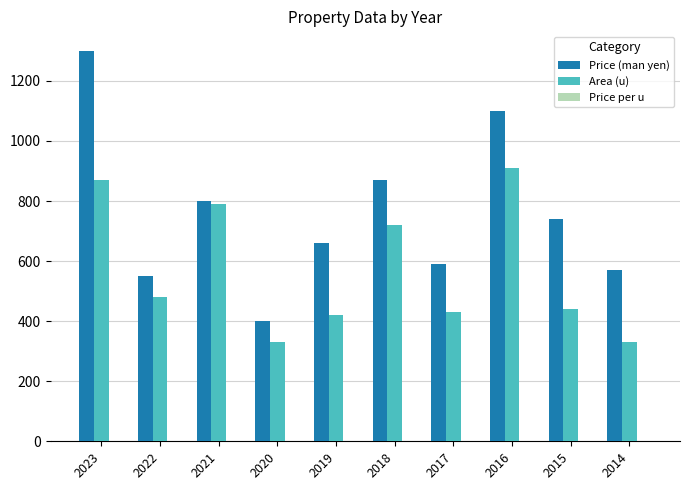

Where is Area (u) nearest to the value 620?

2018